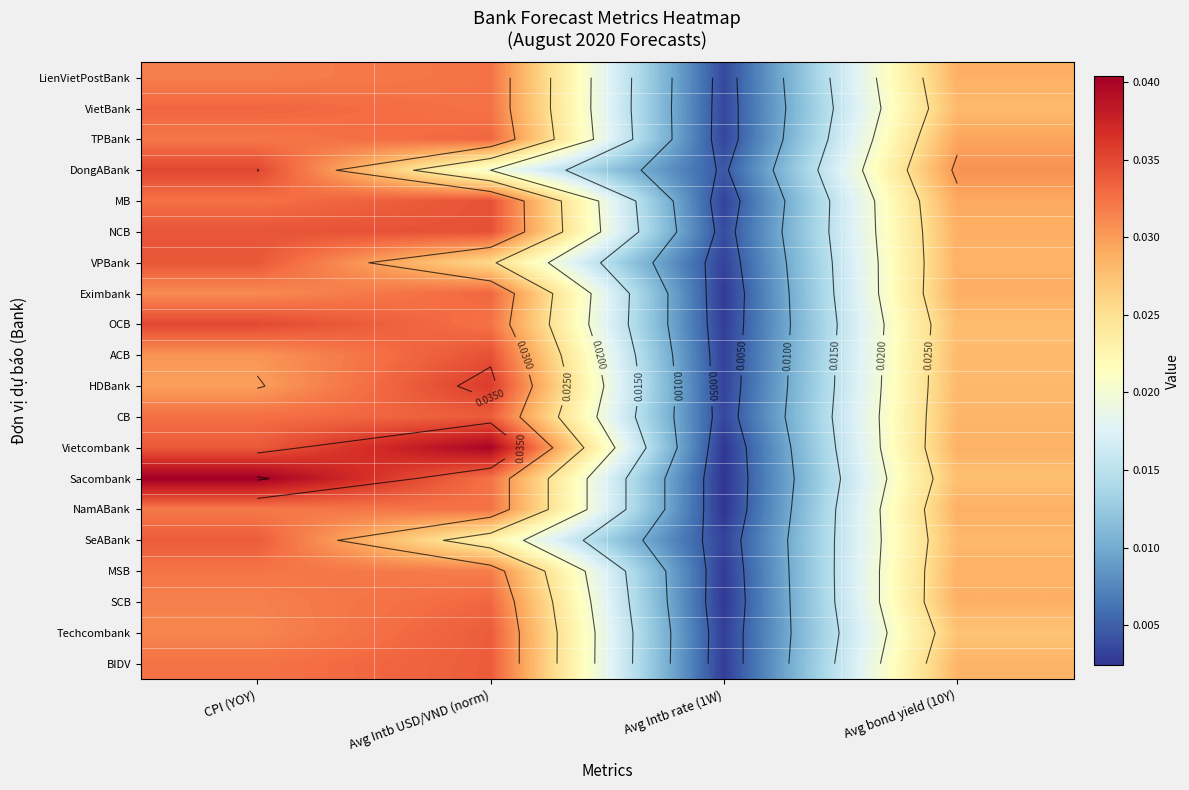

Which series has the largest range (max minus min)?

Sacombank